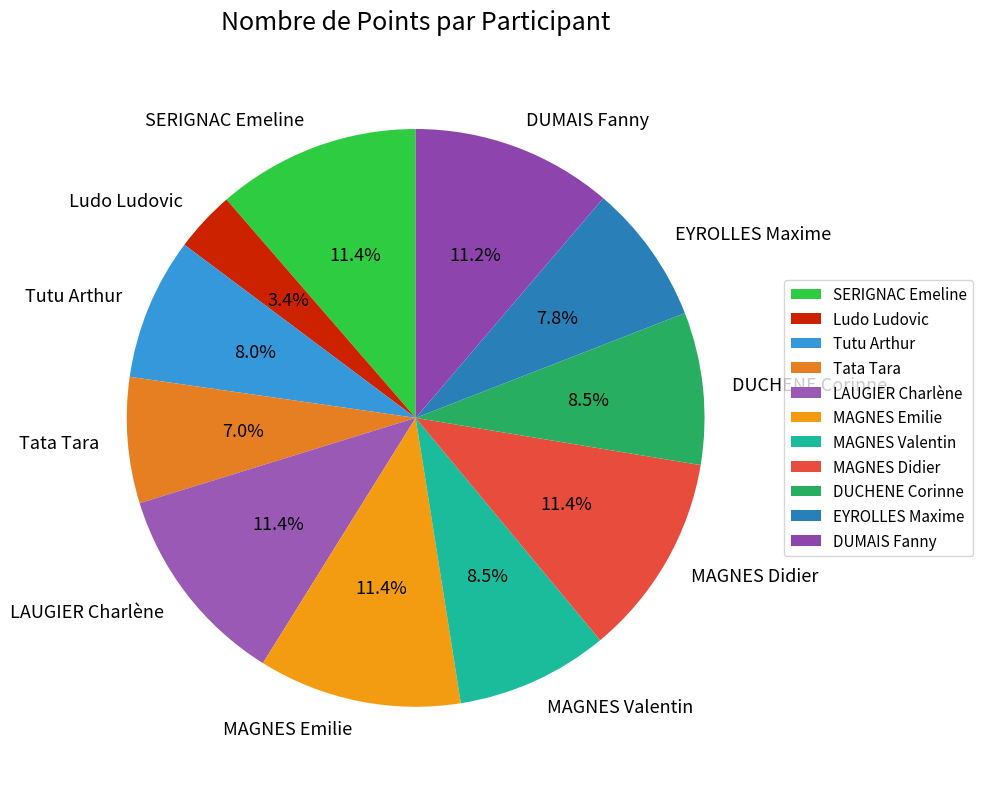

Which has a higher value, MAGNES Emilie or Ludo Ludovic?

MAGNES Emilie